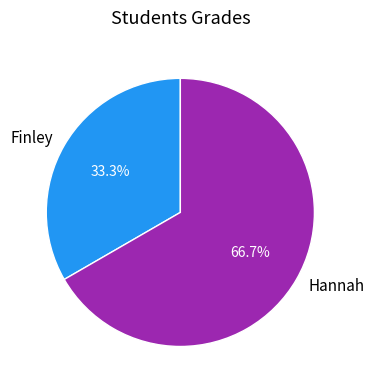

To the nearest percent, what is the difference between the largest and smallest slice percentages?

33%